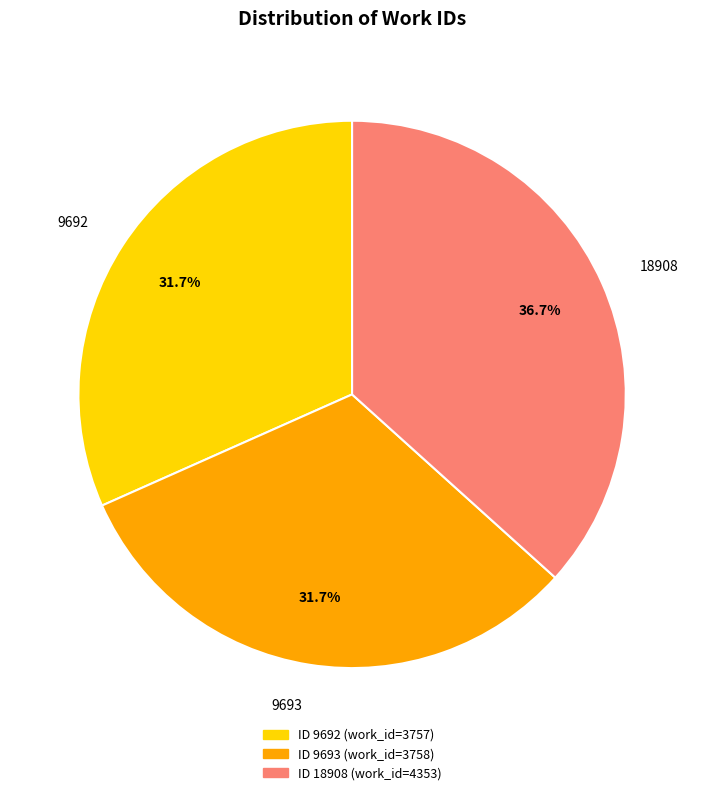

To the nearest percent, what is the difference between the largest and smallest slice percentages?

5%